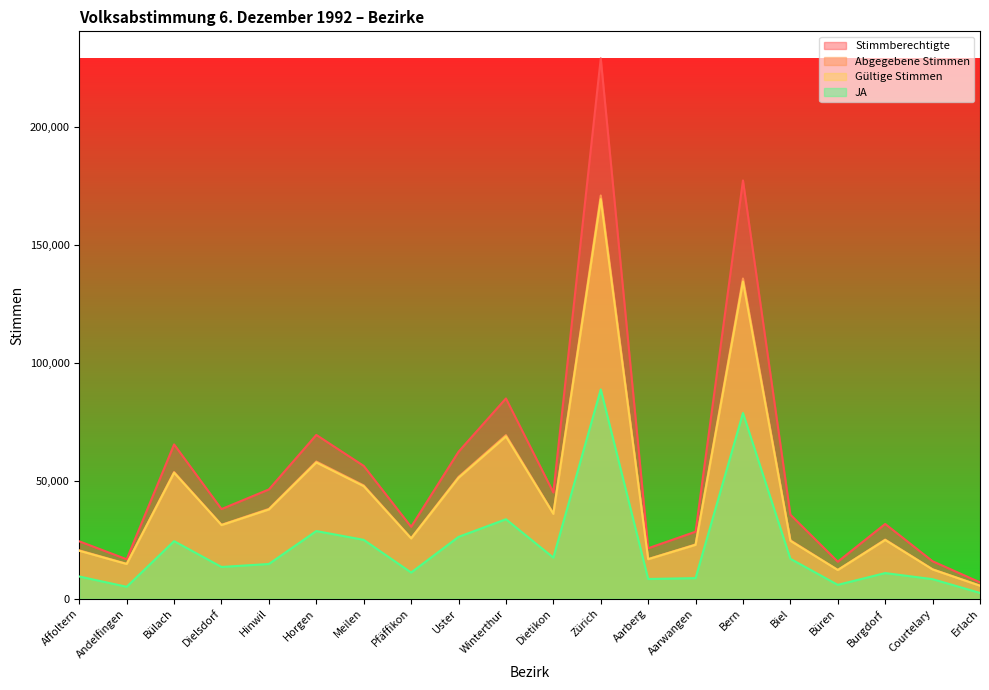

Between Erlach and Affoltern, which is larger?

Affoltern